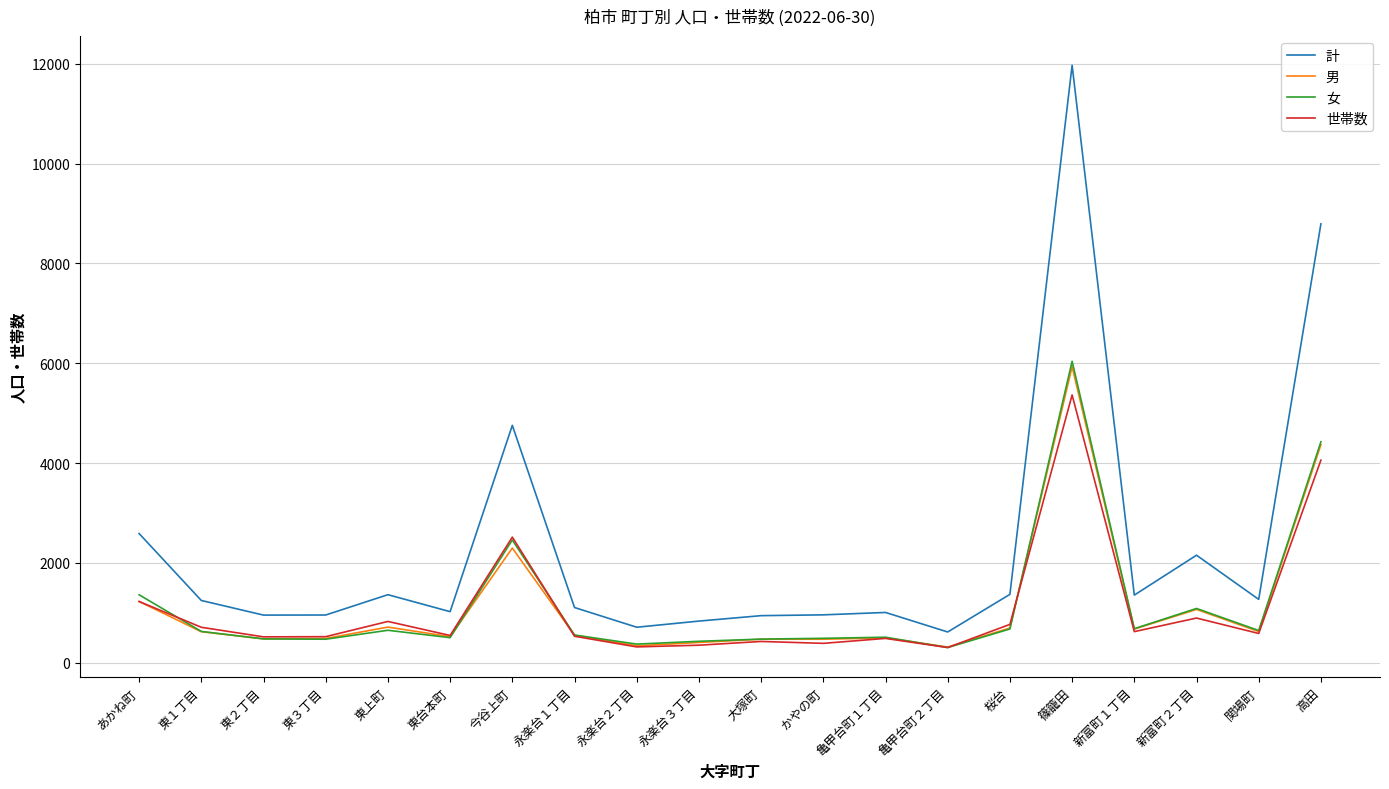

Which category has the highest value across all series?

篠籠田